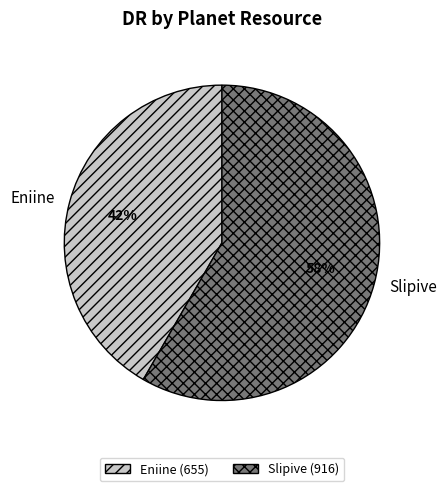

What percentage is the Slipive slice, to the nearest percent?

58%